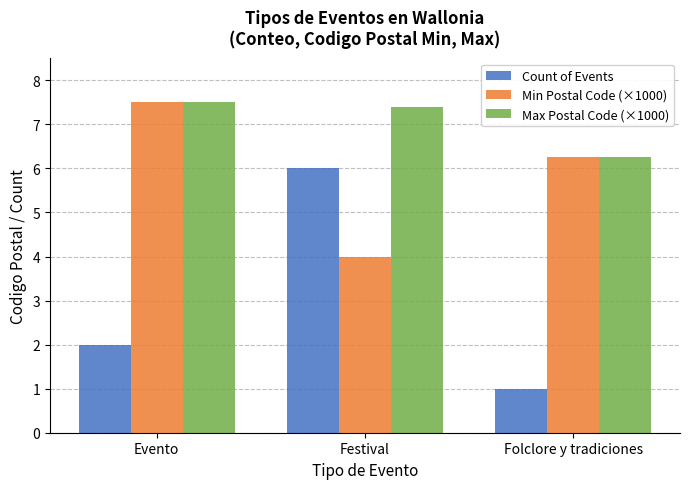

What is the sum of all Min Postal Code (×1000) values?

17.8